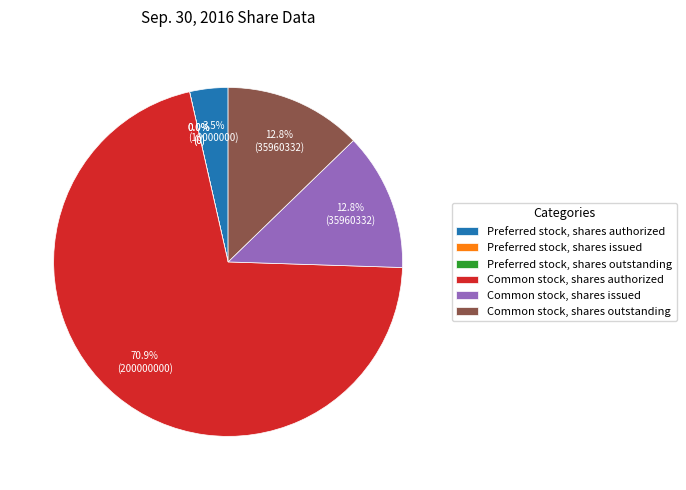

What is the largest slice in the pie chart?

Common stock, shares authorized